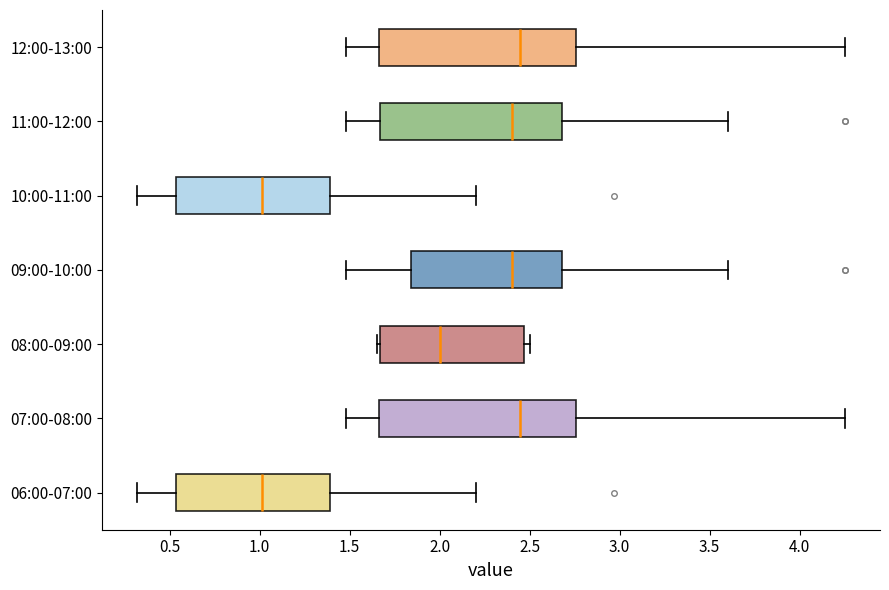

Reading bottom to top, transcribe this box plot: for each box, give where its median line is, the range the box spans, and where its two whiskers end, as read against the x-axis. The values are not printed on the chart, so give them approximately, as read against the axis.

06:00-07:00: median 1.00, box 0.55 to 1.40, whiskers 0.30 to 2.20
07:00-08:00: median 2.45, box 1.65 to 2.75, whiskers 1.50 to 4.25
08:00-09:00: median 2.00, box 1.65 to 2.45, whiskers 1.65 (just left of the box's left edge) to 2.50
09:00-10:00: median 2.40, box 1.85 to 2.70, whiskers 1.50 to 3.60
10:00-11:00: median 1.00, box 0.55 to 1.40, whiskers 0.30 to 2.20
11:00-12:00: median 2.40, box 1.65 to 2.70, whiskers 1.50 to 3.60
12:00-13:00: median 2.45, box 1.65 to 2.75, whiskers 1.50 to 4.25